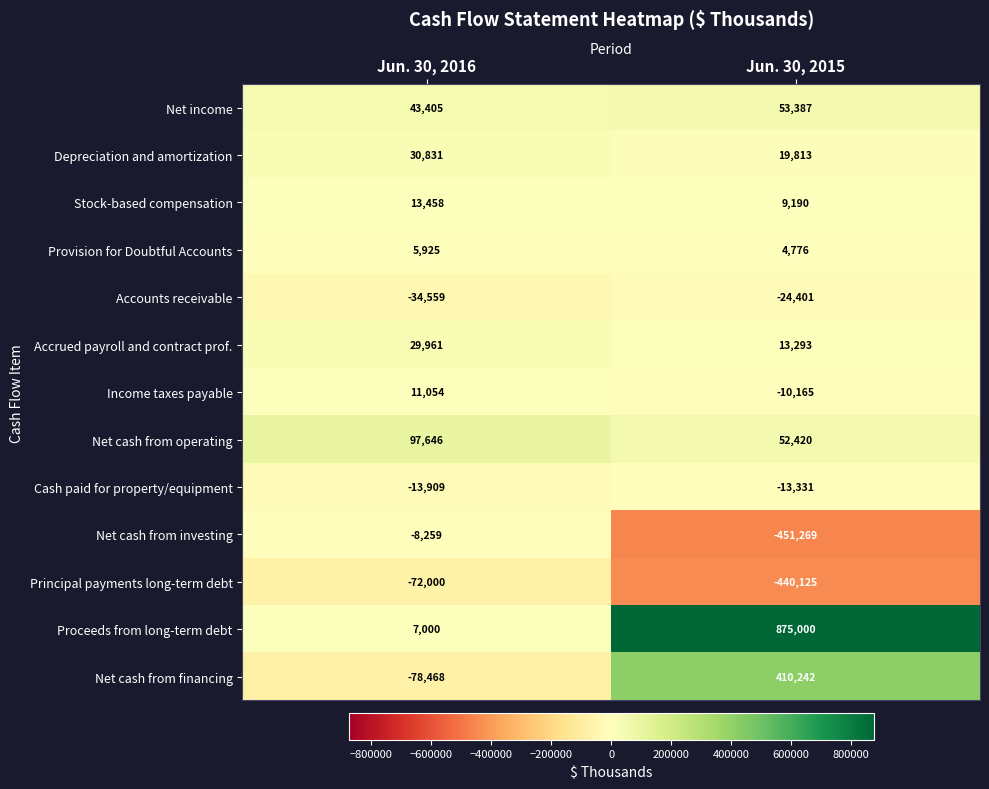

What is the greatest value displayed?

875000